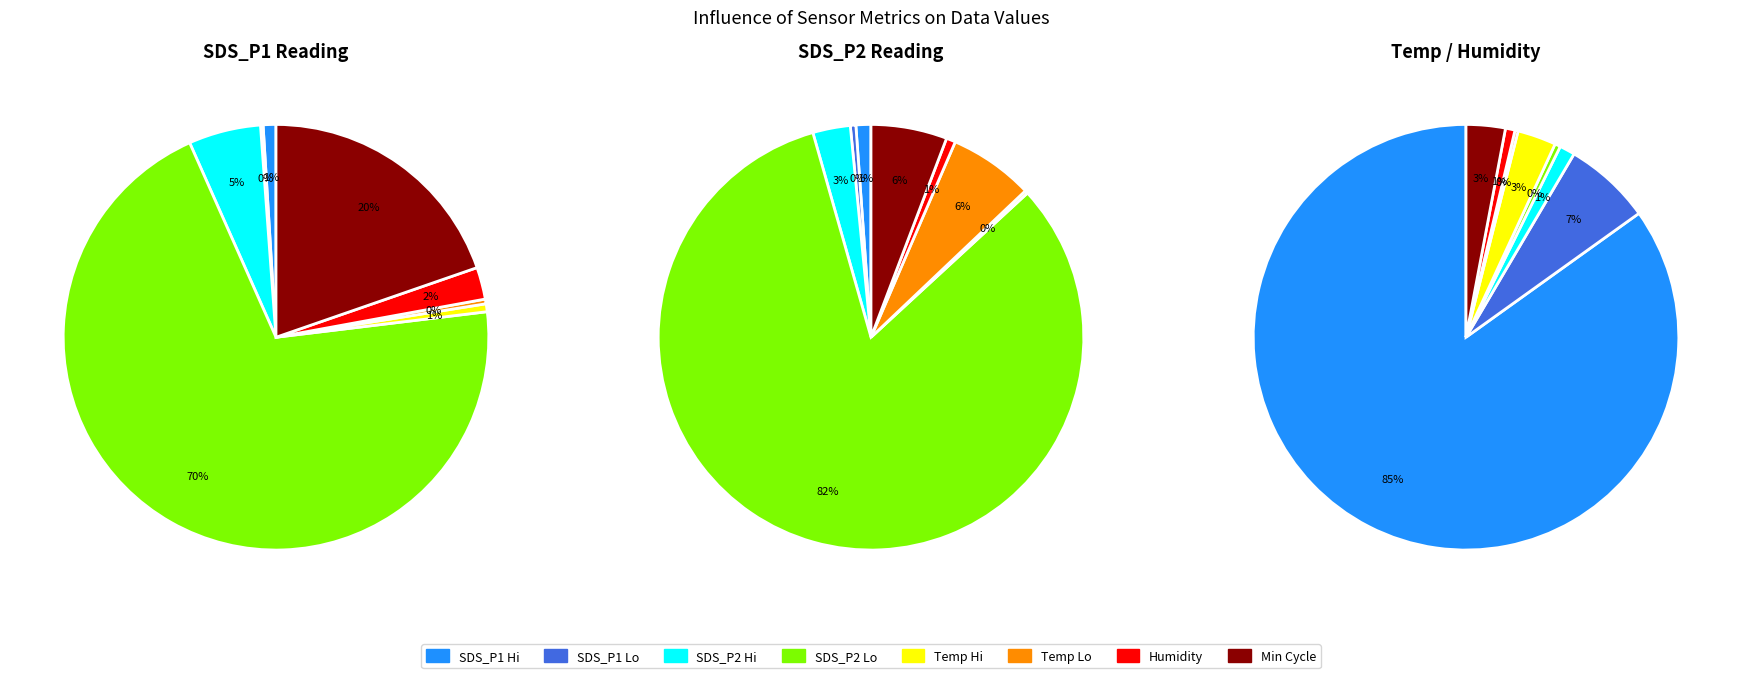

To the nearest percent, what percentage of the pie is 30?

4%